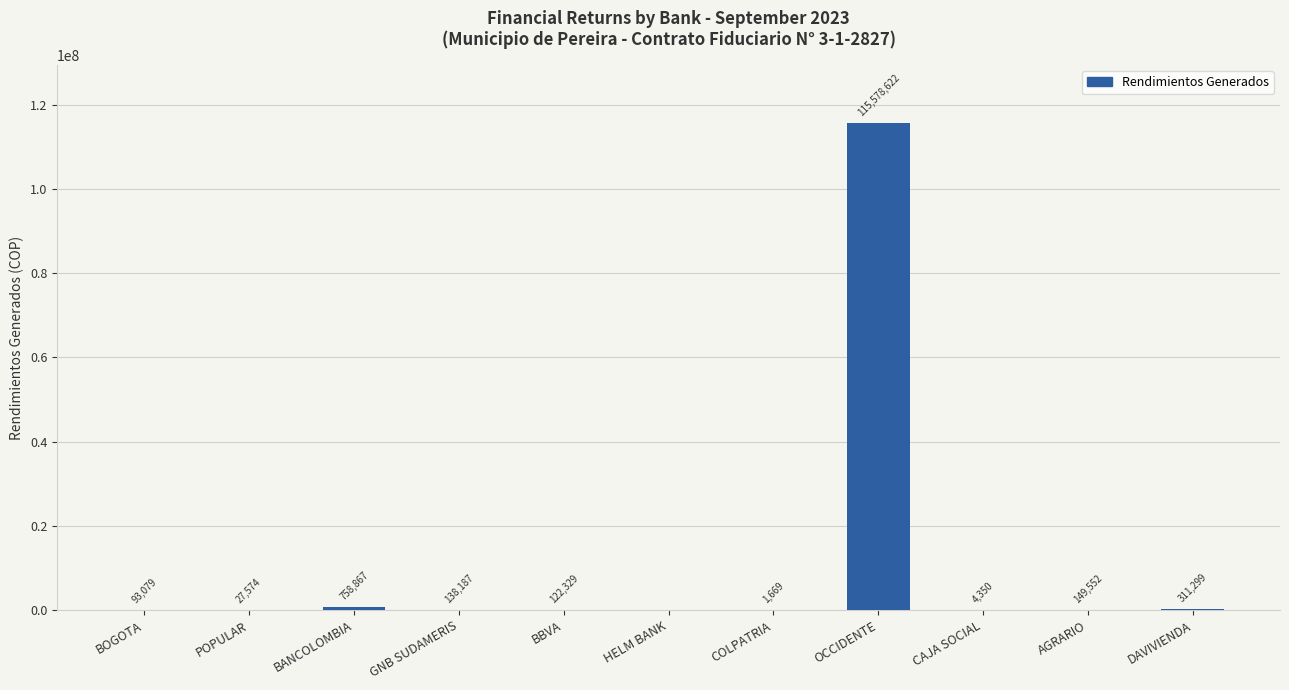

Between AGRARIO and OCCIDENTE, which is larger?

OCCIDENTE